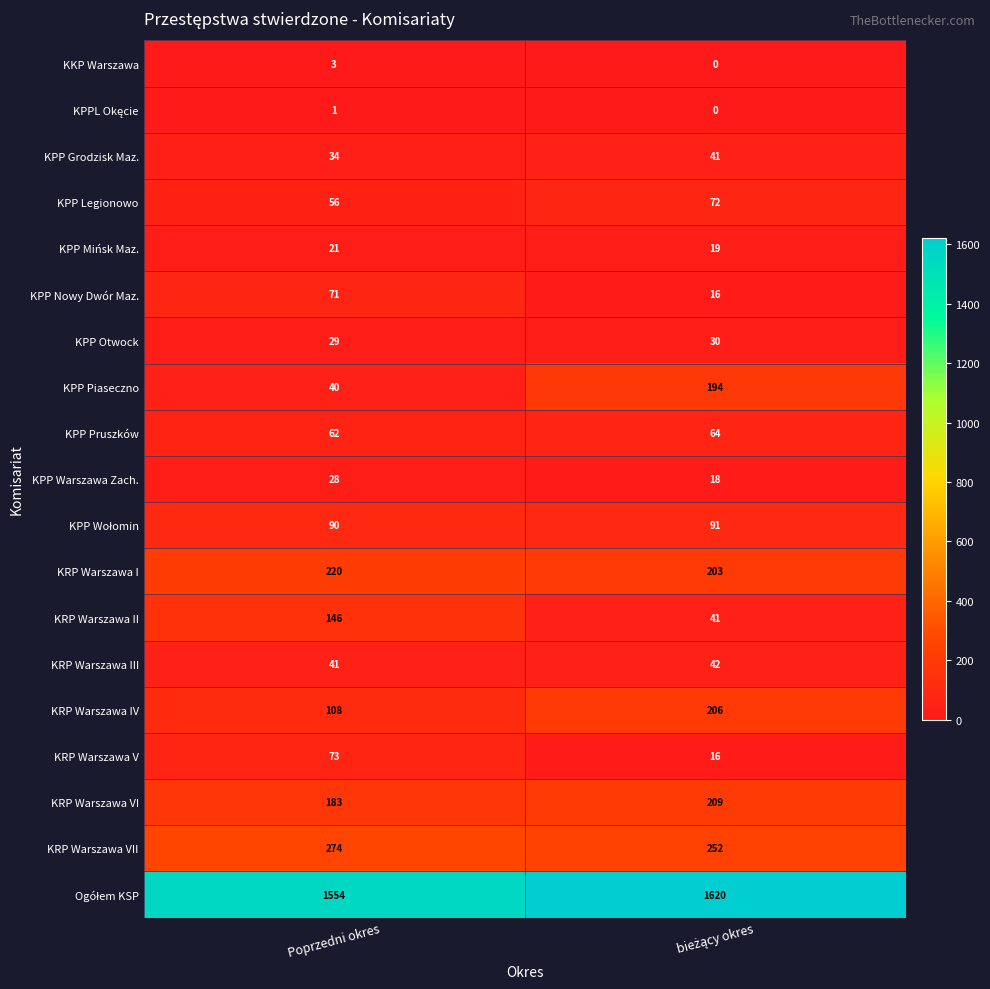

What is the greatest value displayed?

1620